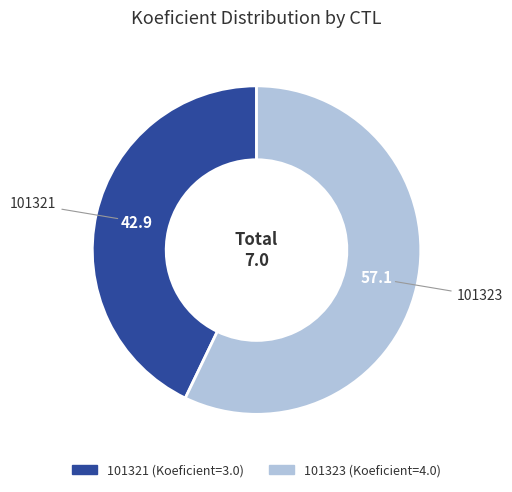

Which slice is the smallest?

101321